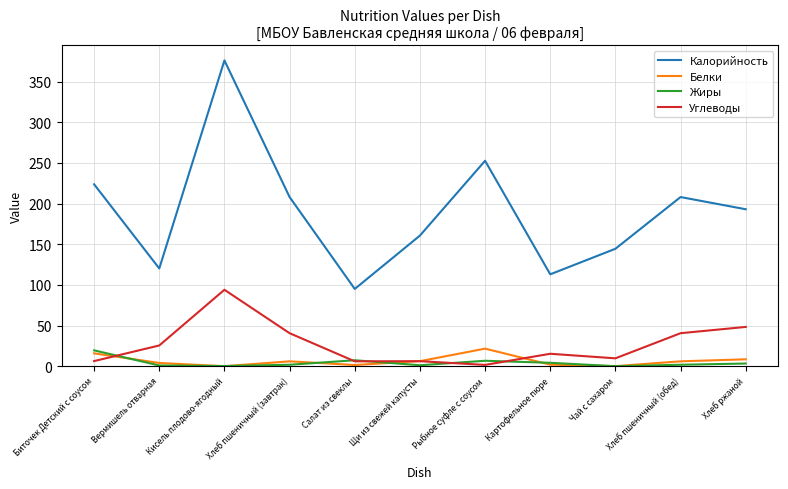

What is the greatest value displayed?

376.0